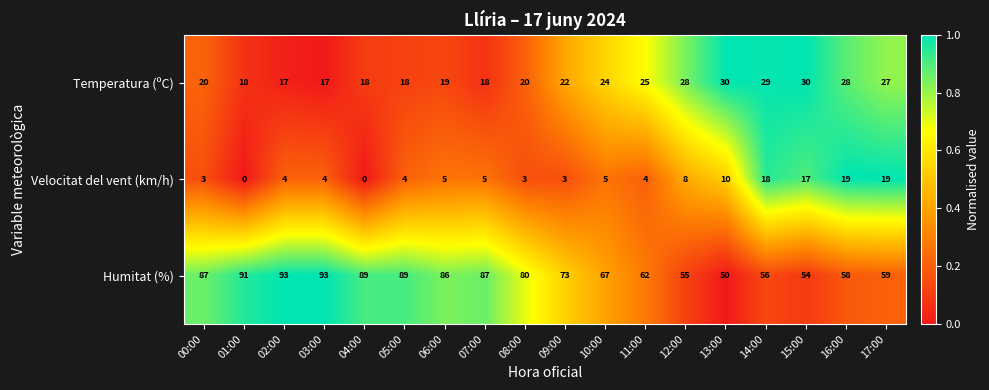

The Velocitat del vent (km/h) series shows 5 at 09:00. True or false?

False